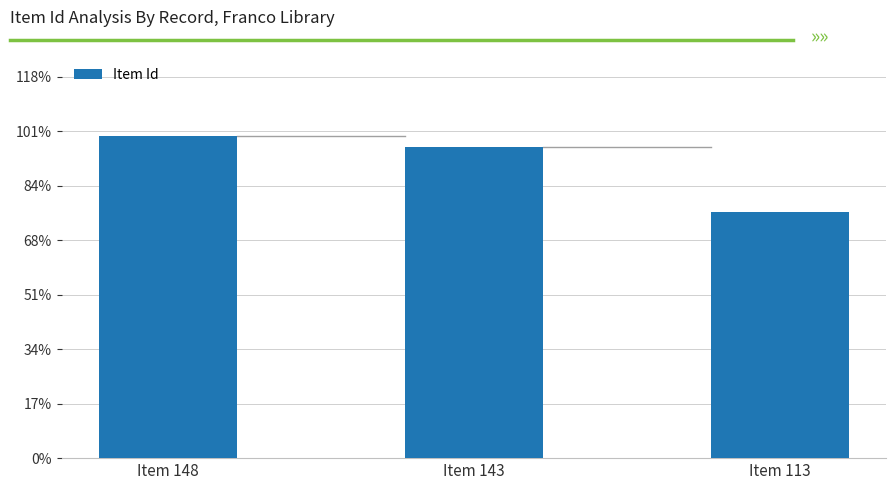

Does the chart contain any negative values?

No